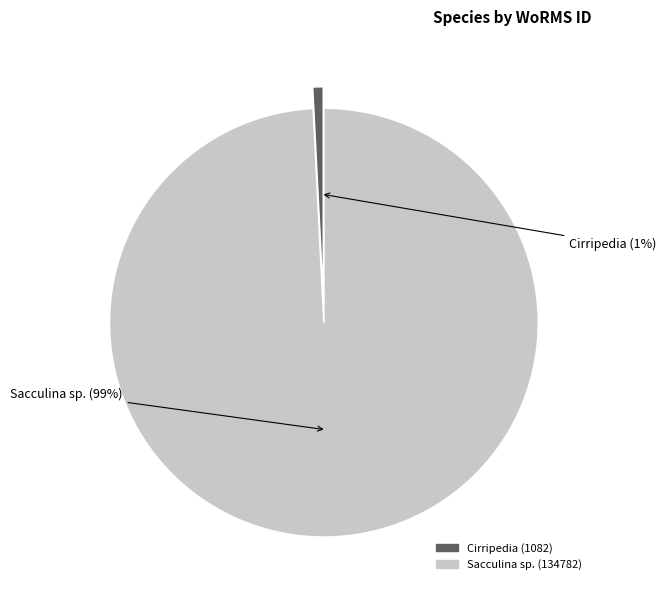

Which slice is the smallest?

Cirripedia